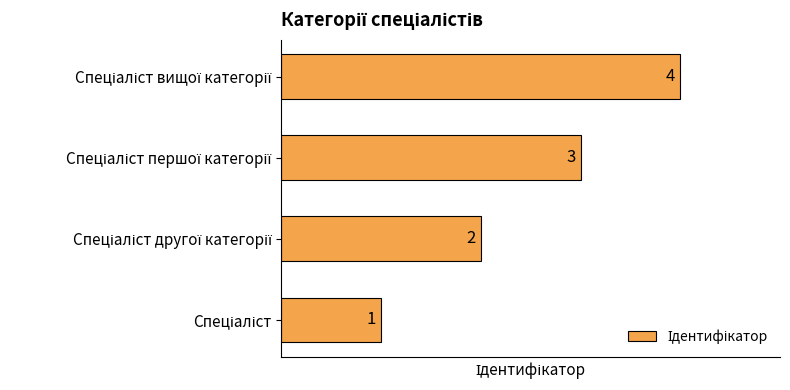

What is the maximum value shown in the chart?

4